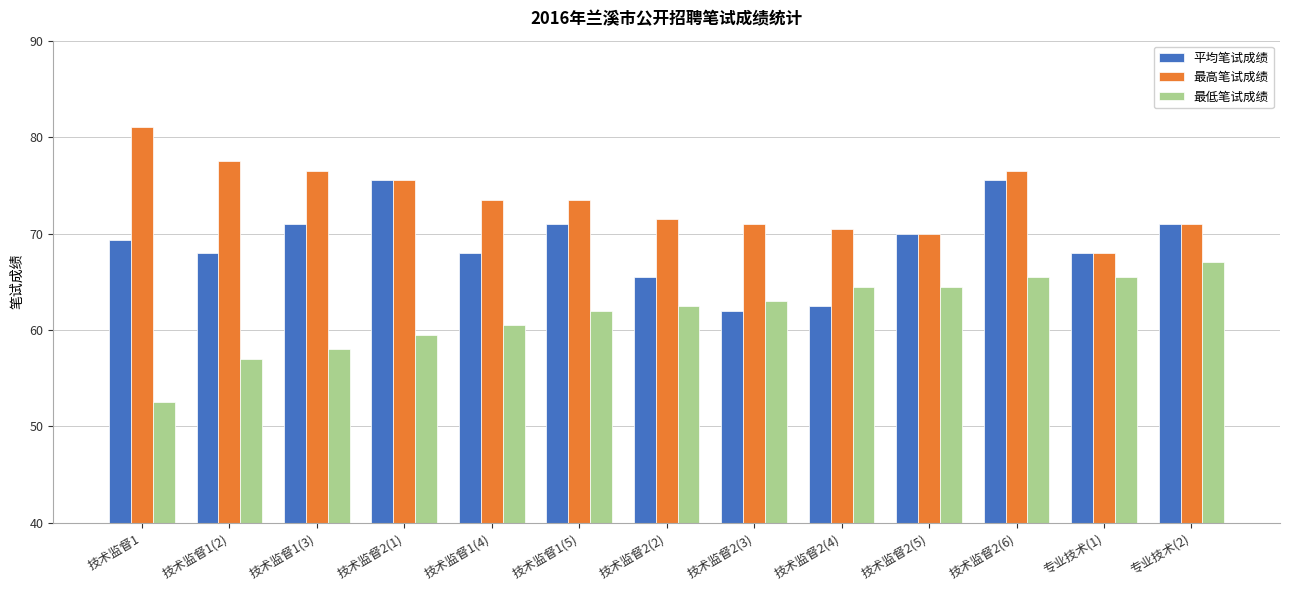

What is the value of the 平均笔试成绩 bar at the 12th from the left?

68.0